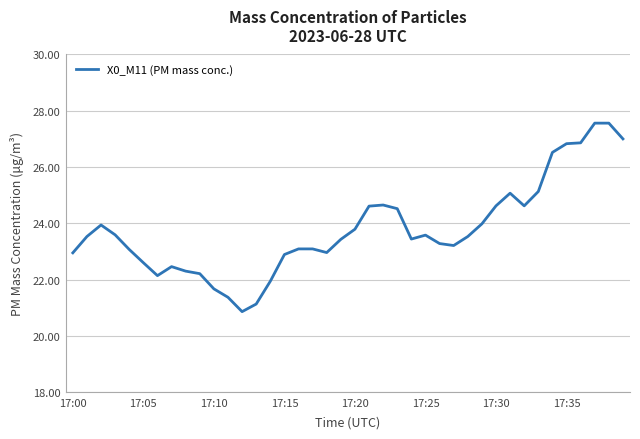

What is the difference between the maximum and minimum values?

6.7